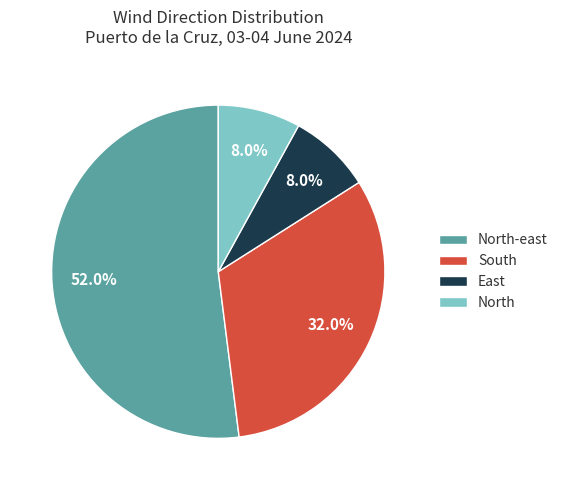

What percentage is the North-east slice, to the nearest percent?

52%